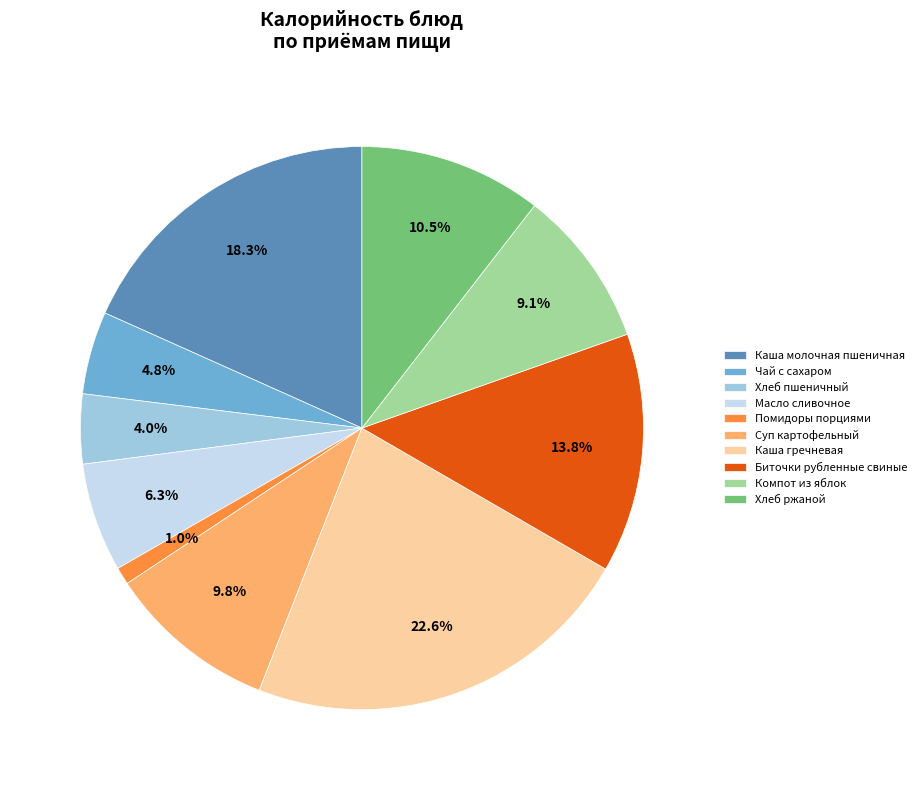

Which category has the smallest portion of the pie?

Помидоры порциями